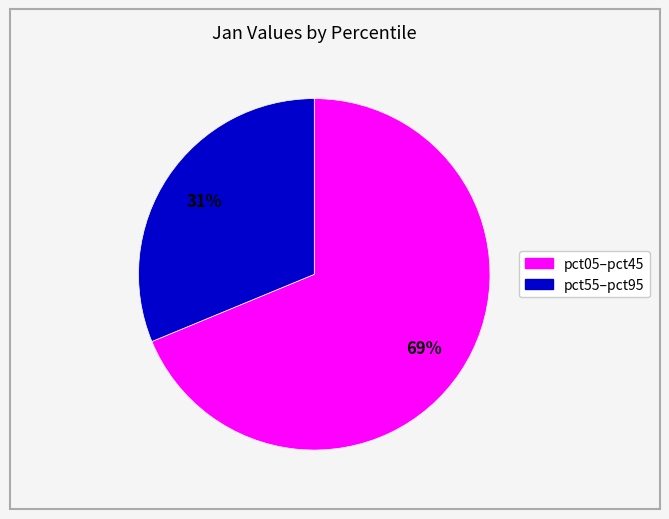

Is there any slice that represents more than half of the pie?

Yes